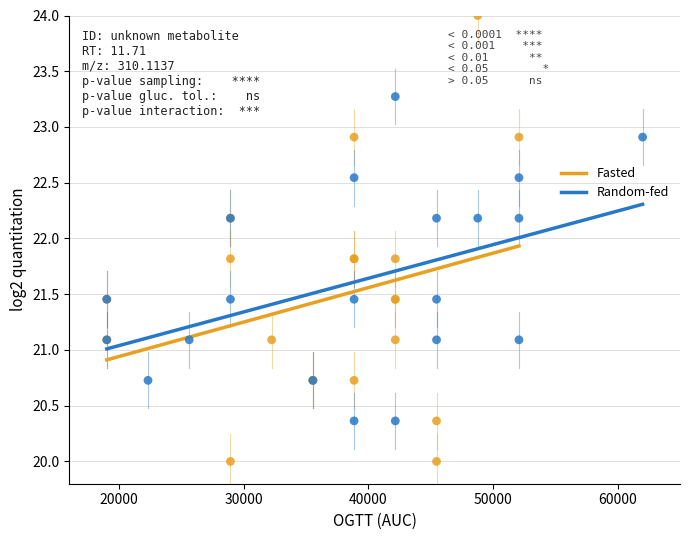

Which series has the widest spread of Y values?

Fasted